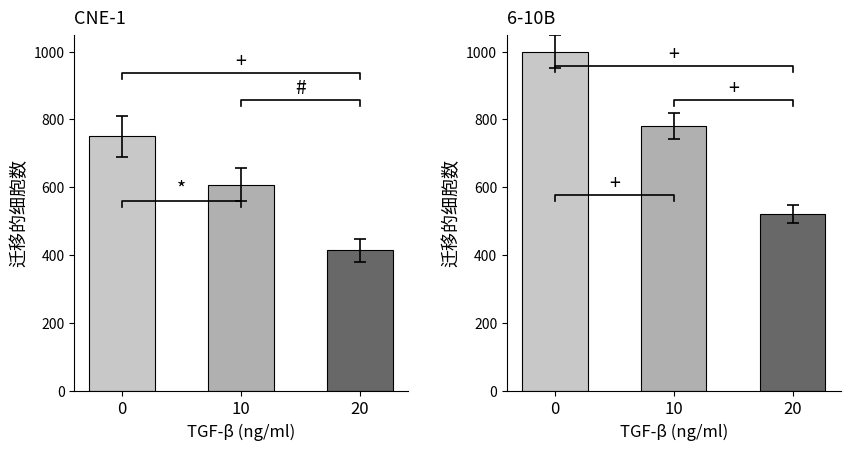

Is it true that Texas County equals 1000.0 at 0?

True